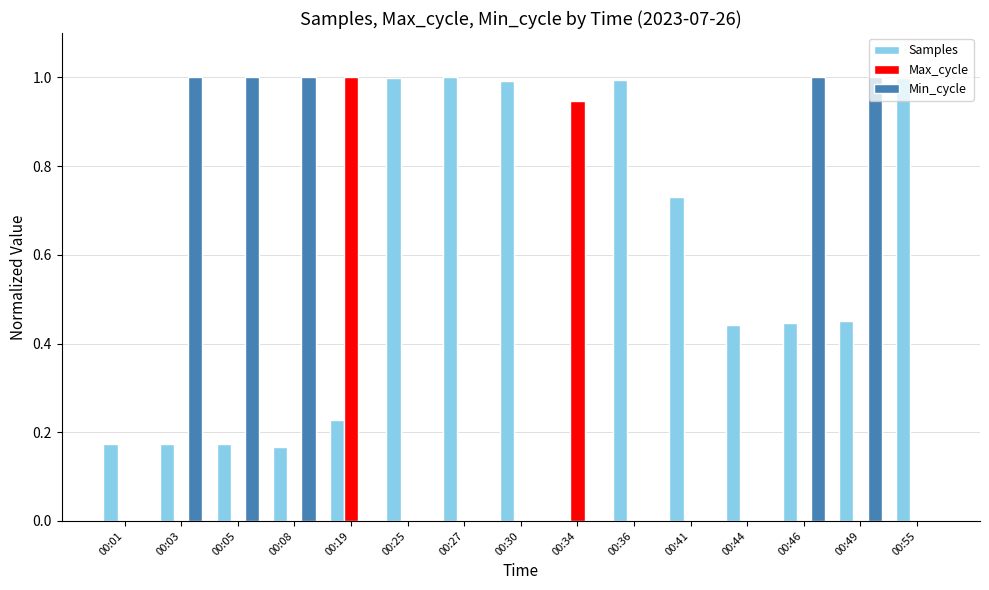

Is it true that Samples equals 1.7 at 00:30?

False